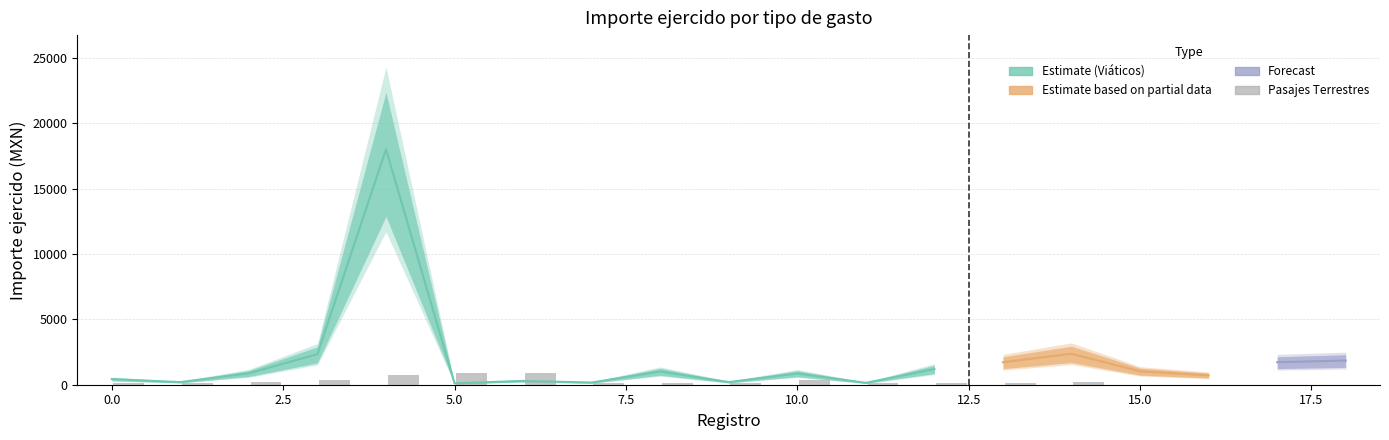

True or false: the data shows 48.4 at 12.5.

False